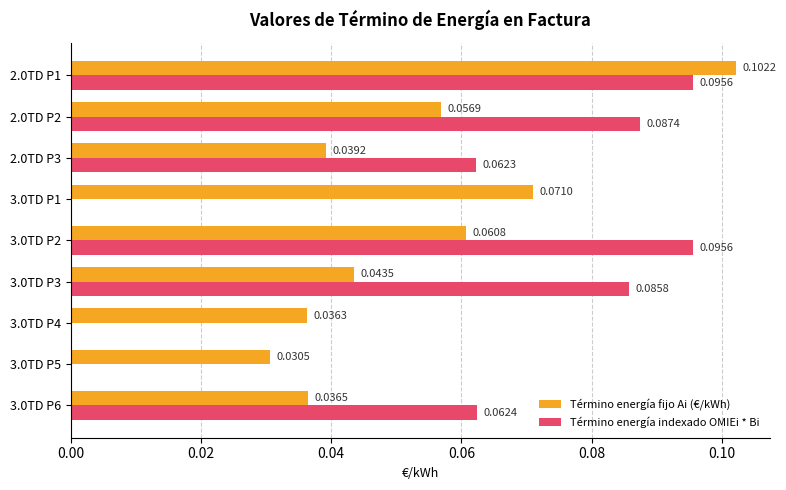

Which series has the largest total across all categories?

Término energía indexado OMIEi * Bi